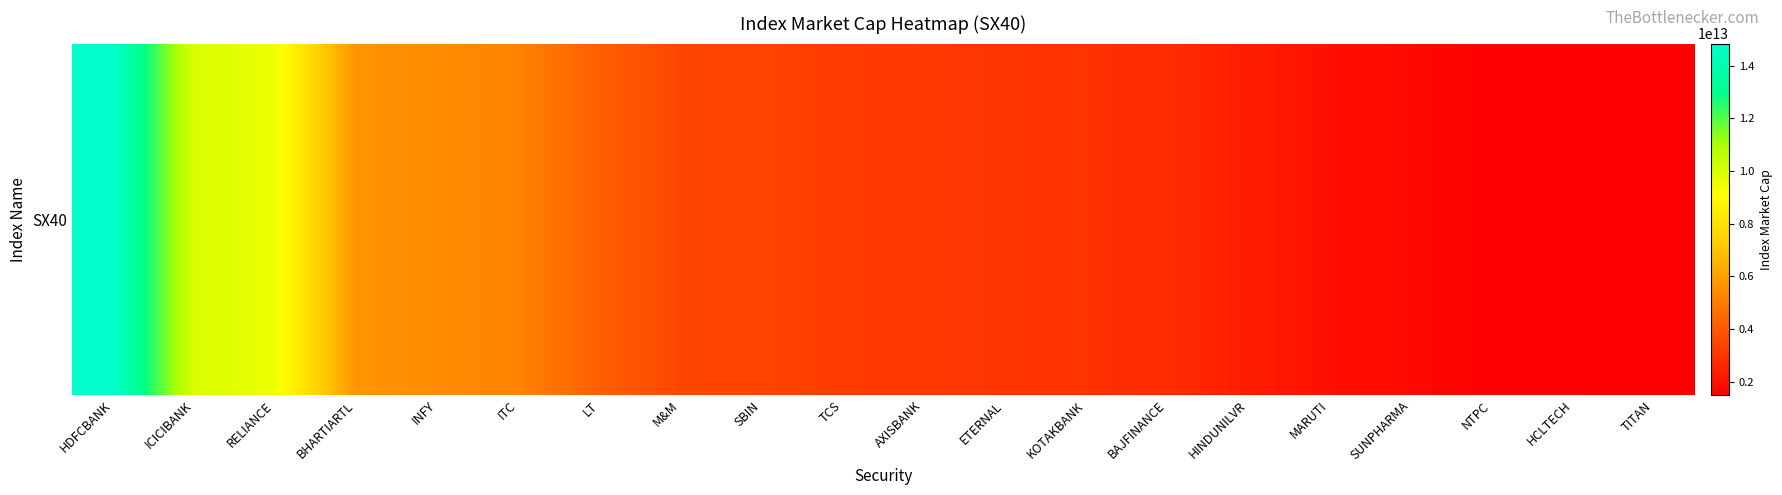

The chart shows a value of 1553290721964.8 at HCLTECH. True or false?

True